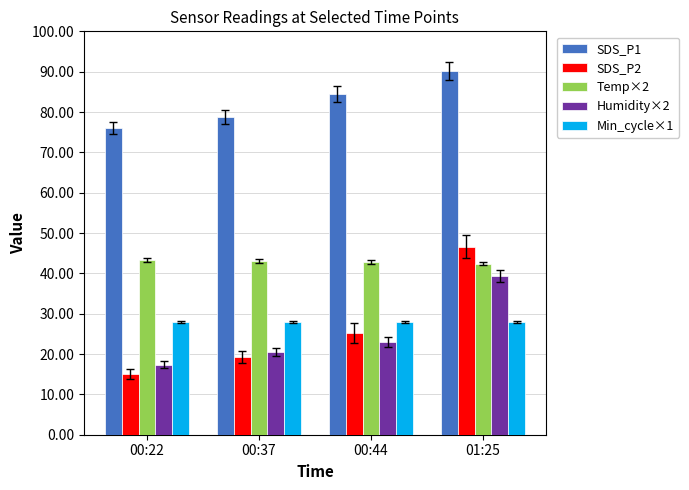

True or false: SDS_P2 has a value of 19.3 at 00:37.

True